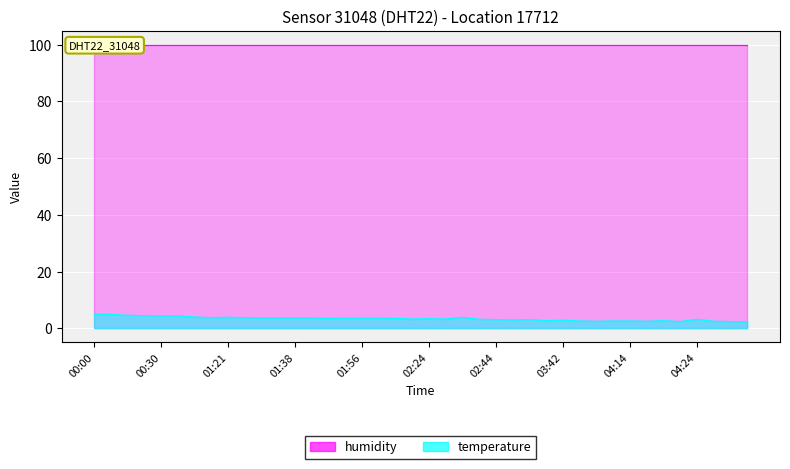

Where is the first local minimum?

01:16